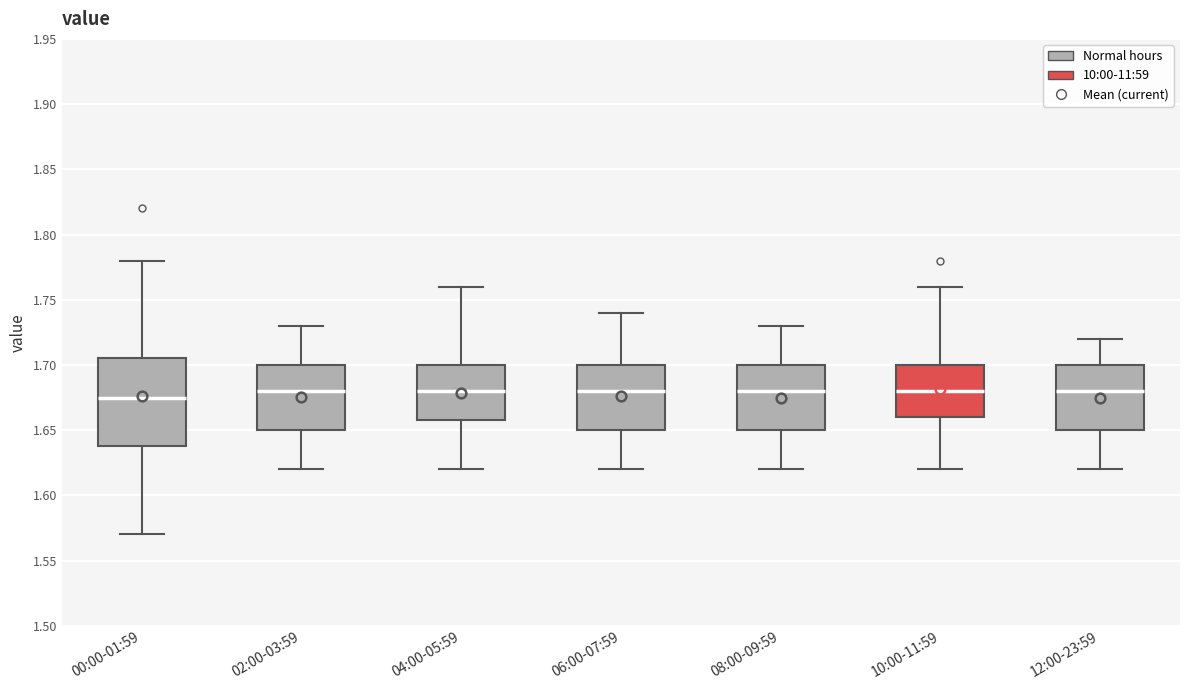

Which box is the tallest, from its lower edge to its upper edge?

00:00-01:59